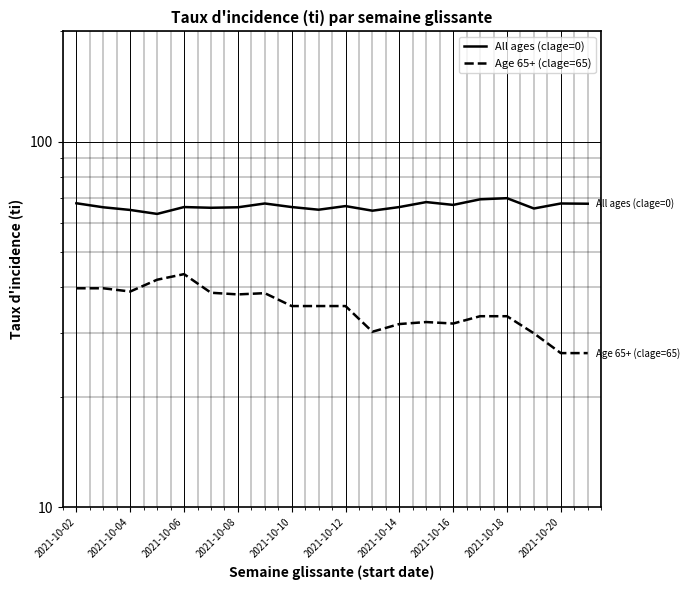

What position from the left is 2021-10-10?

9